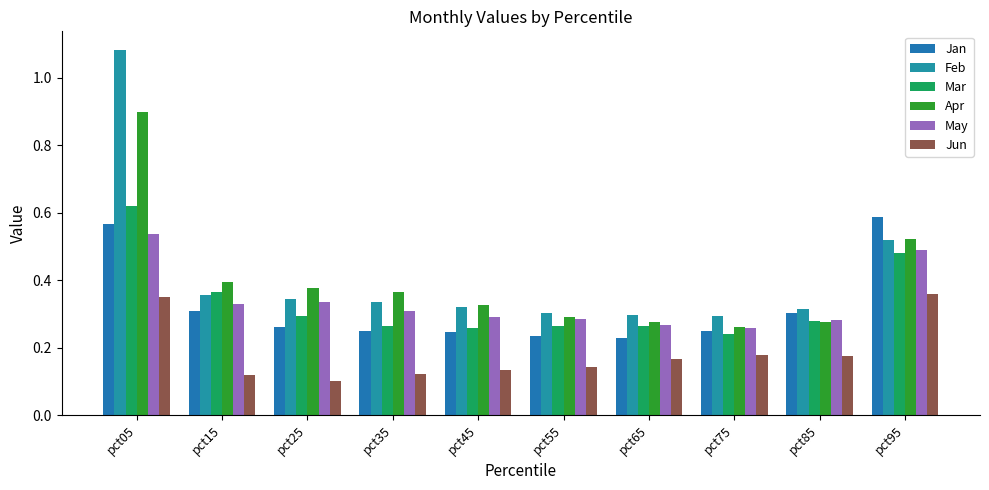

At which label does May reach its peak?

pct05